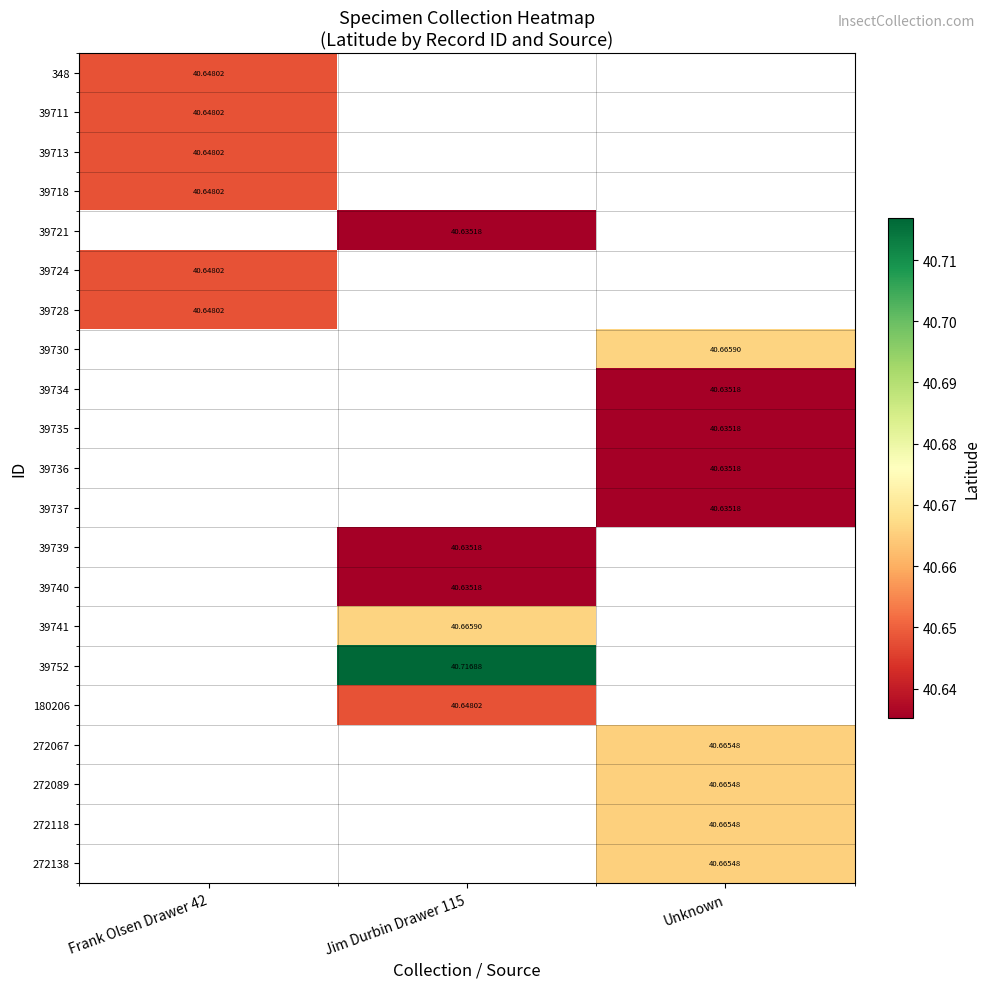

Is the value of 272067 at Unknown greater than the value of 180206 at Jim Durbin Drawer 115?

Yes